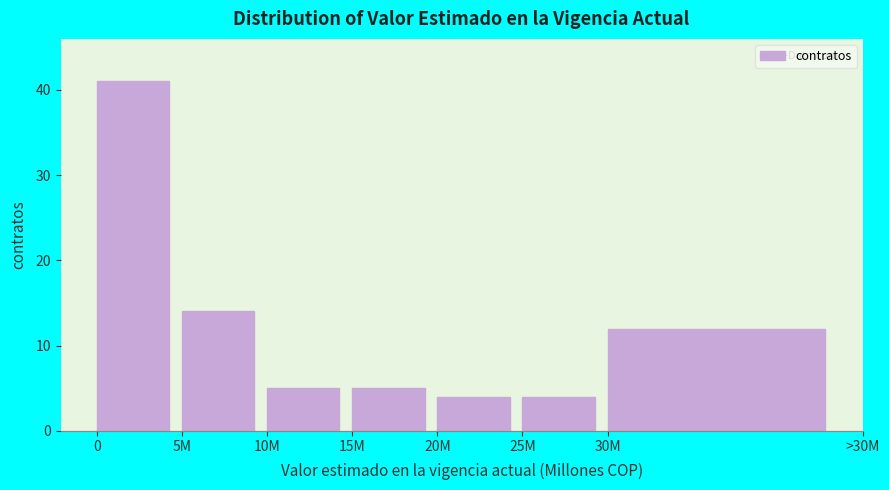

Reading left to right, what are all the values shown in this chart?

0=41	5M=14	10M=5	15M=5	20M=4	25M=4	30M=12